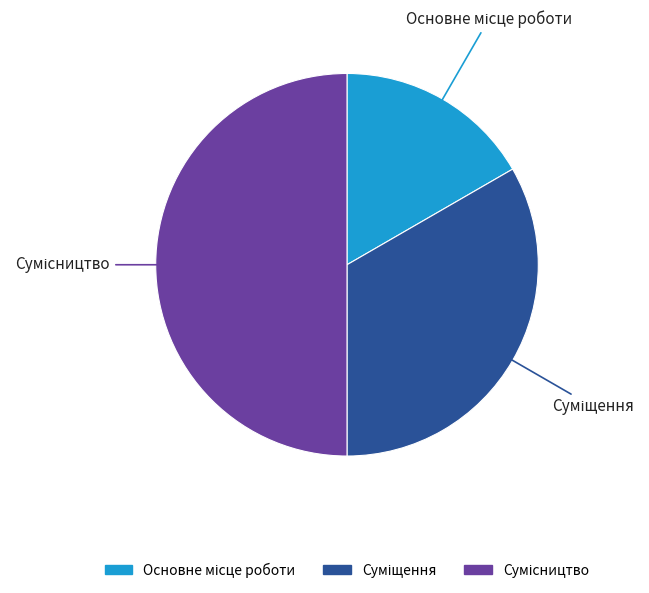

Is there a majority slice in this chart?

No